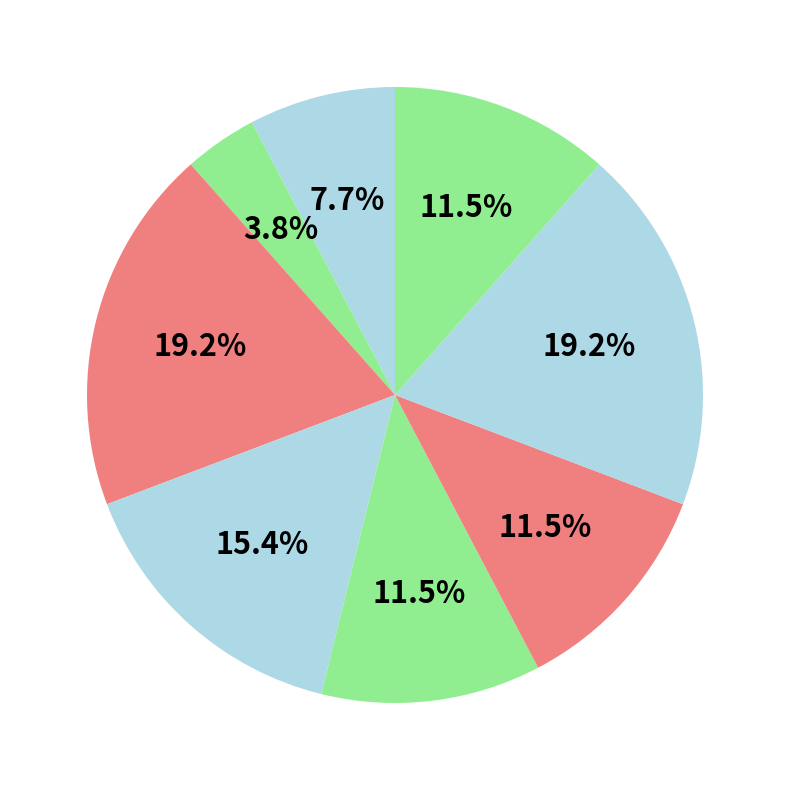

How many slices are in this pie chart?

8